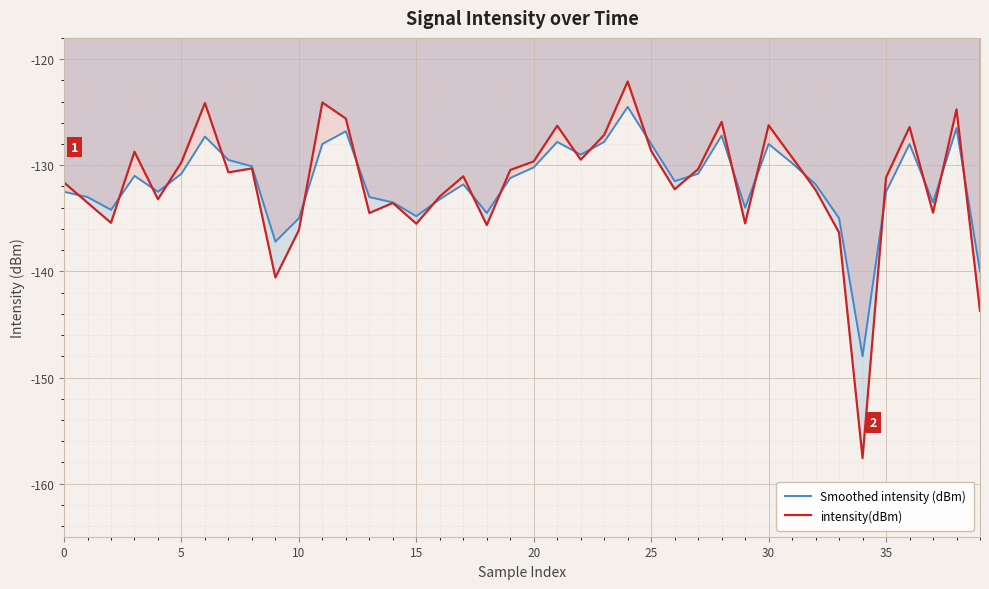

What is the smallest value displayed?

-157.6